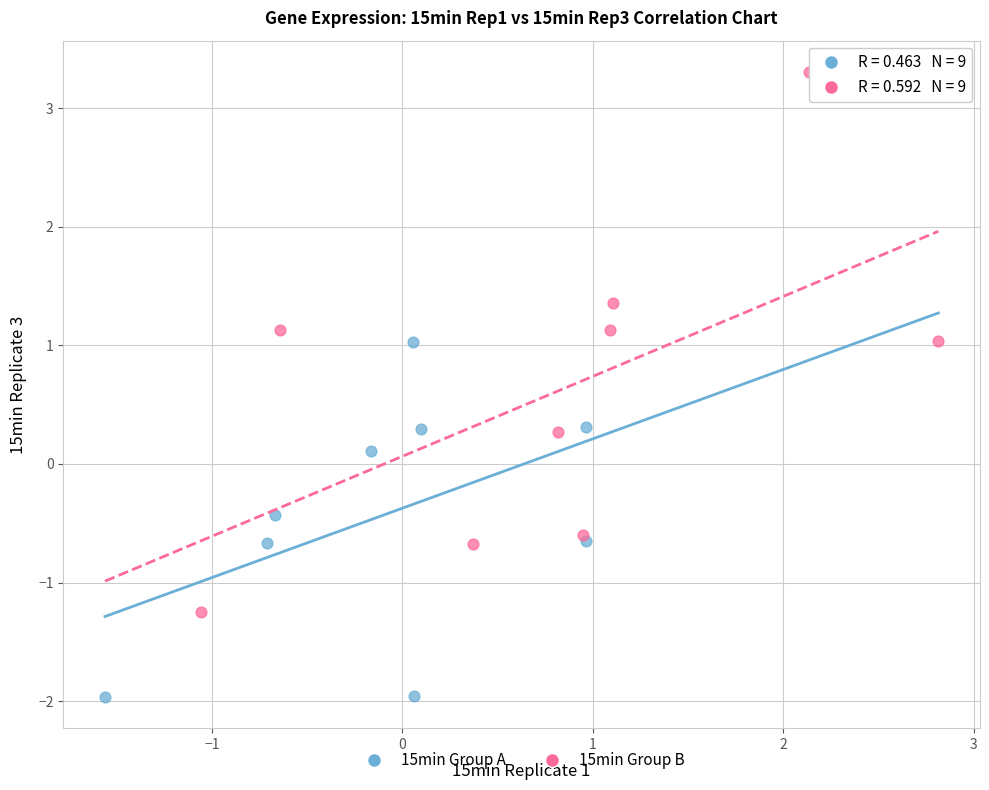

Which series contains the lowest Y value?

15min Group A